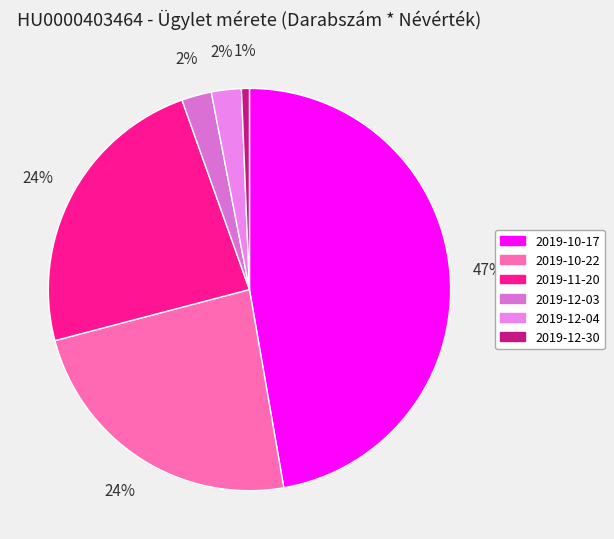

What is the change in value from 2019-11-20 to 2019-12-30?

-983171202